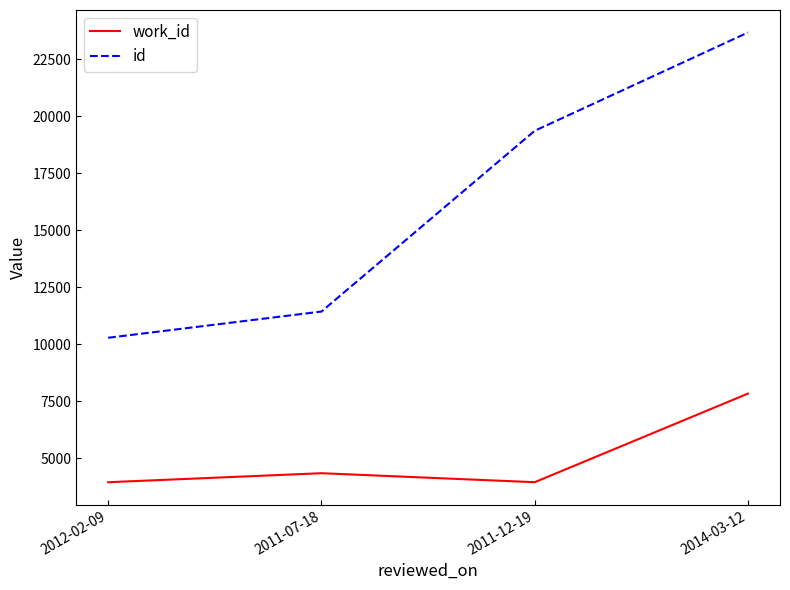

What position from the right is 2011-12-19?

2